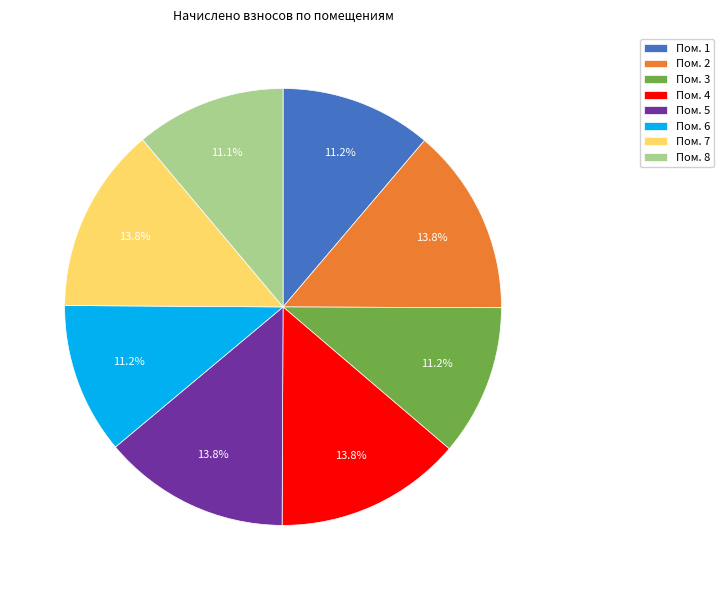

Is Пом. 4 the majority of the pie?

No